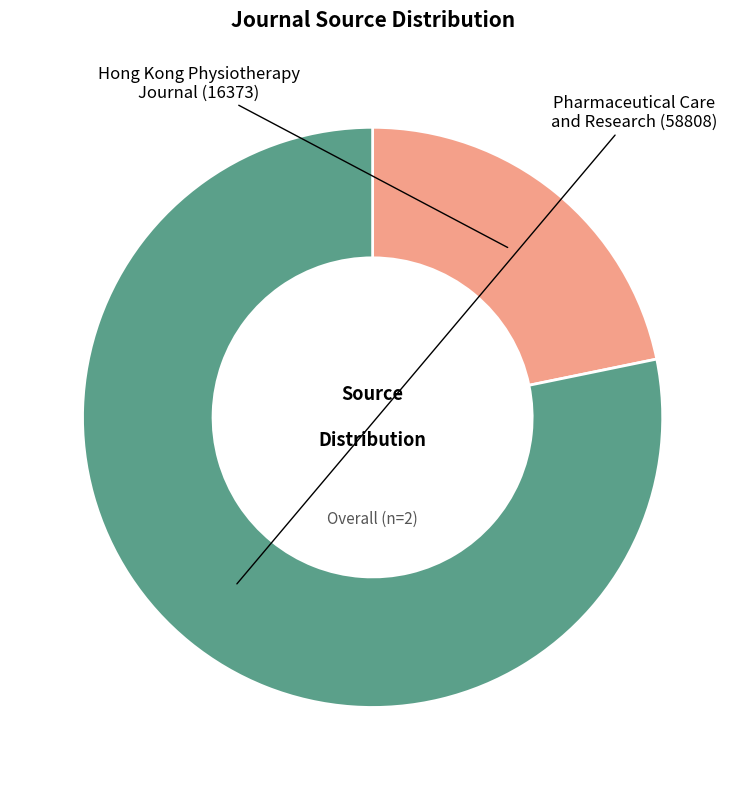

Count the number of slices in the pie.

2